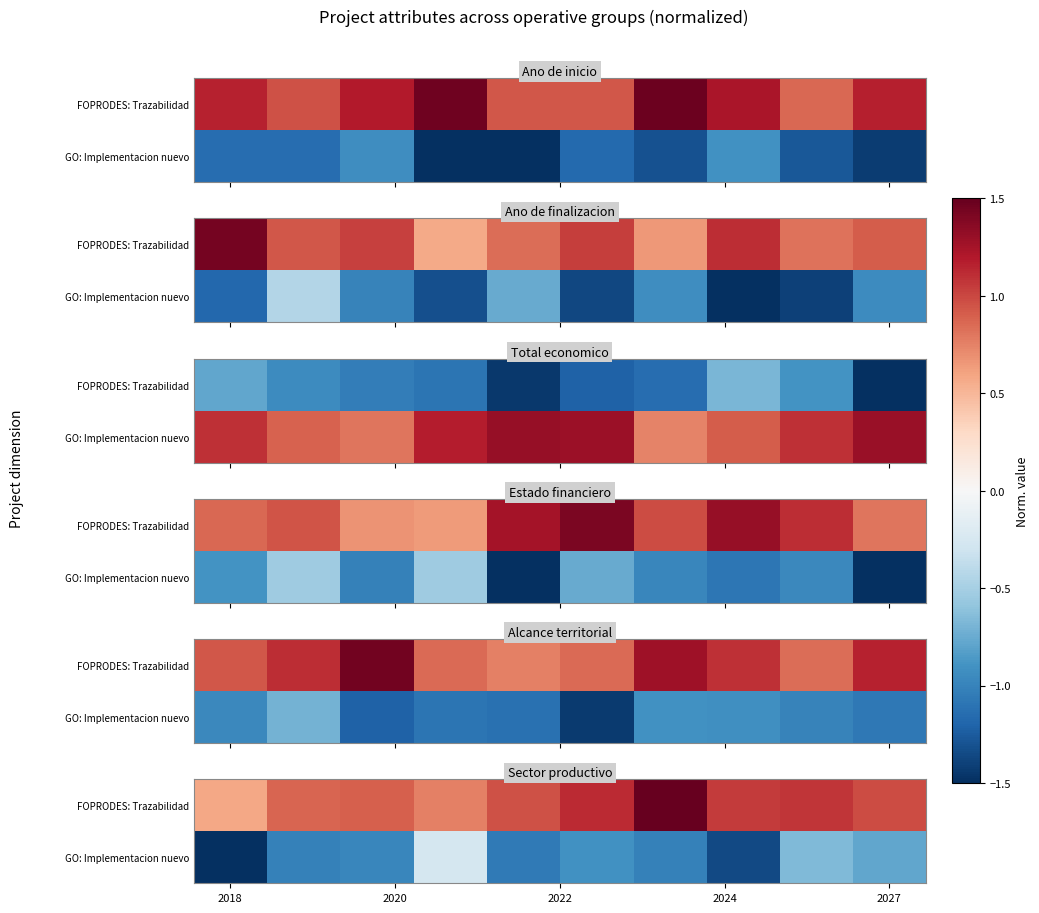

List the series in order of their peak value, lowest first.

GO: Implementacion nuevo, FOPRODES: Trazabilidad